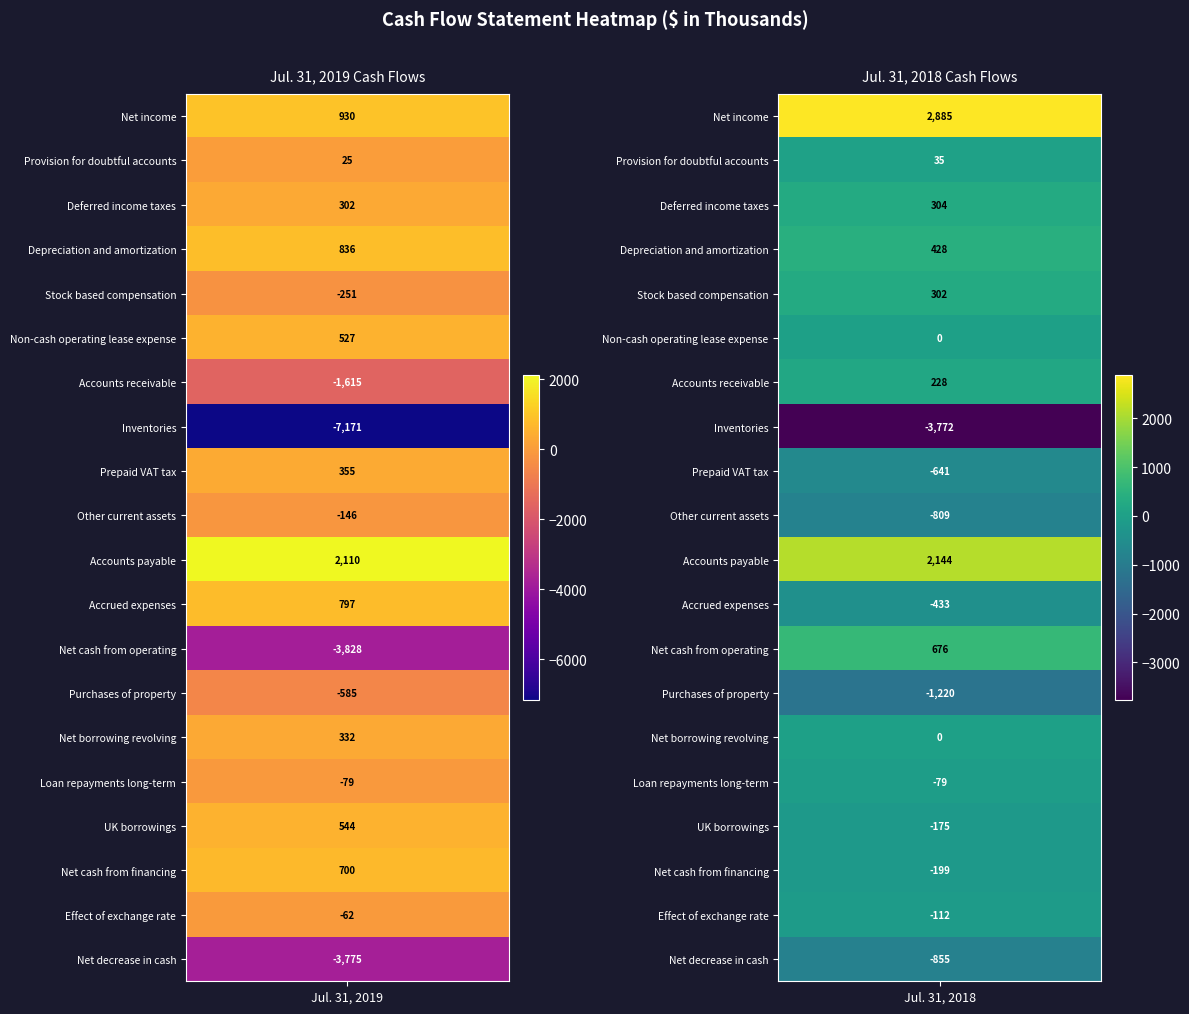

What is the average value of the Jul. 31, 2018 series?

-65